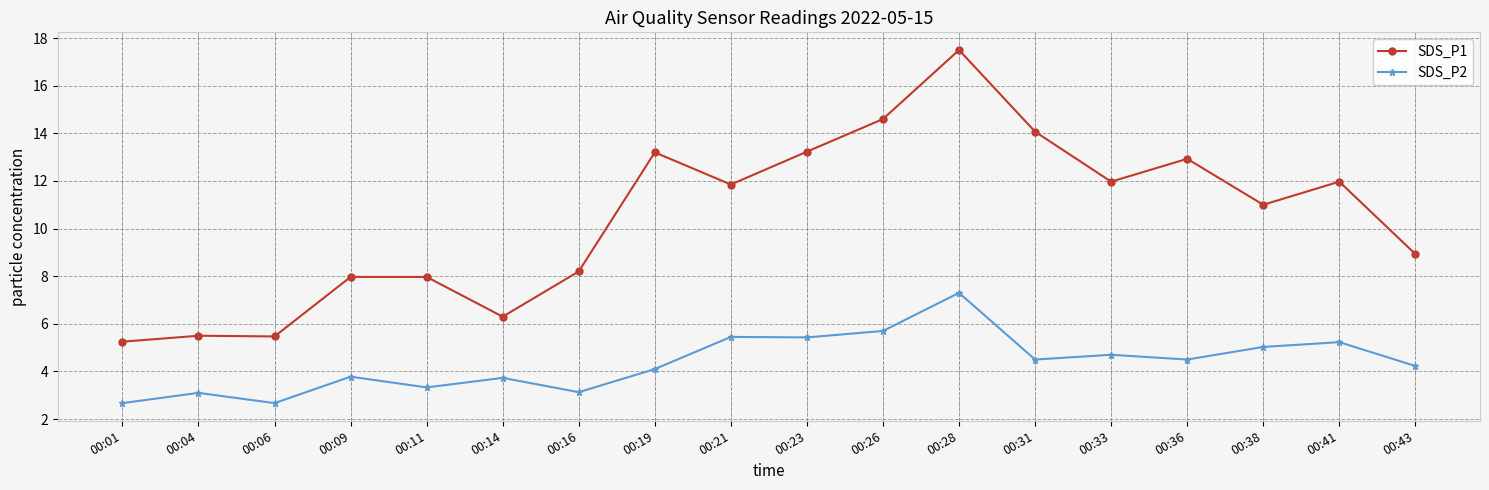

Rank the series by their average value, from highest to lowest.

SDS_P1, SDS_P2